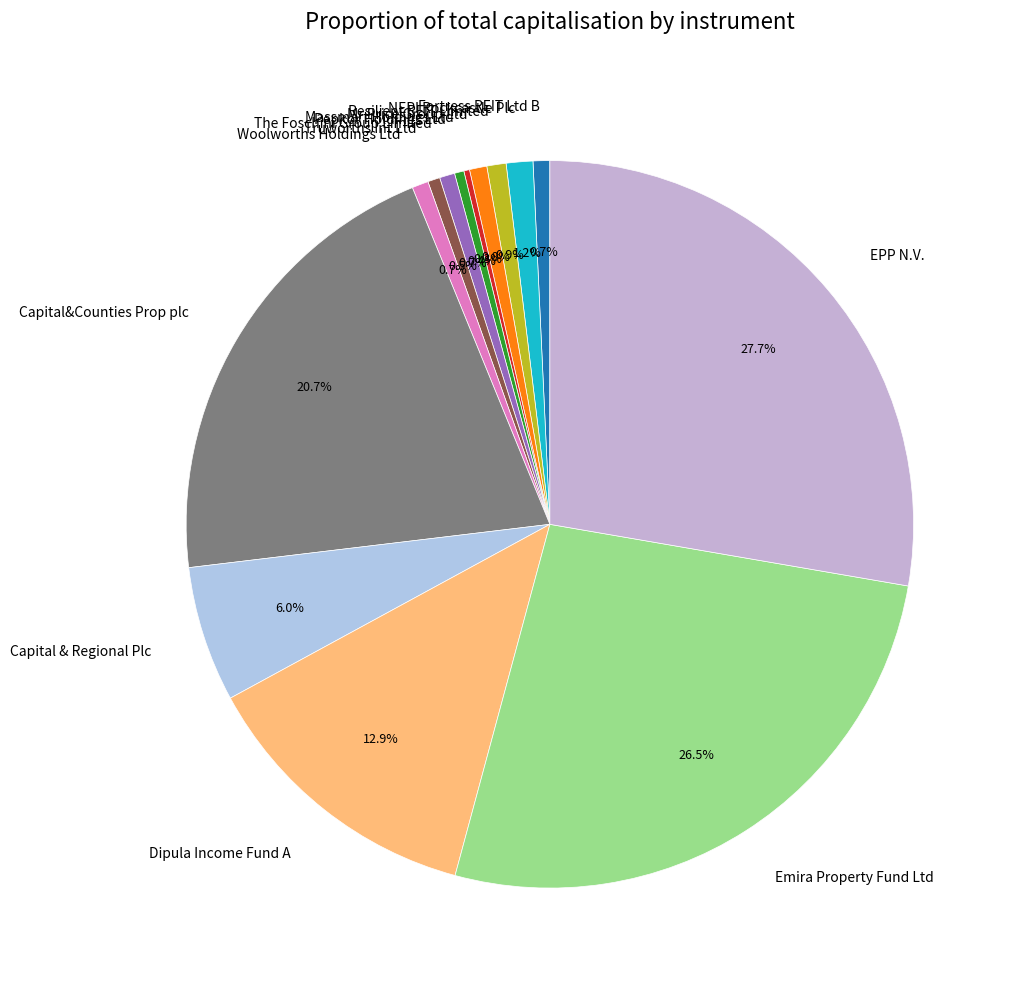

What portion of the pie excludes Dipula Income Fund A?

87.1%